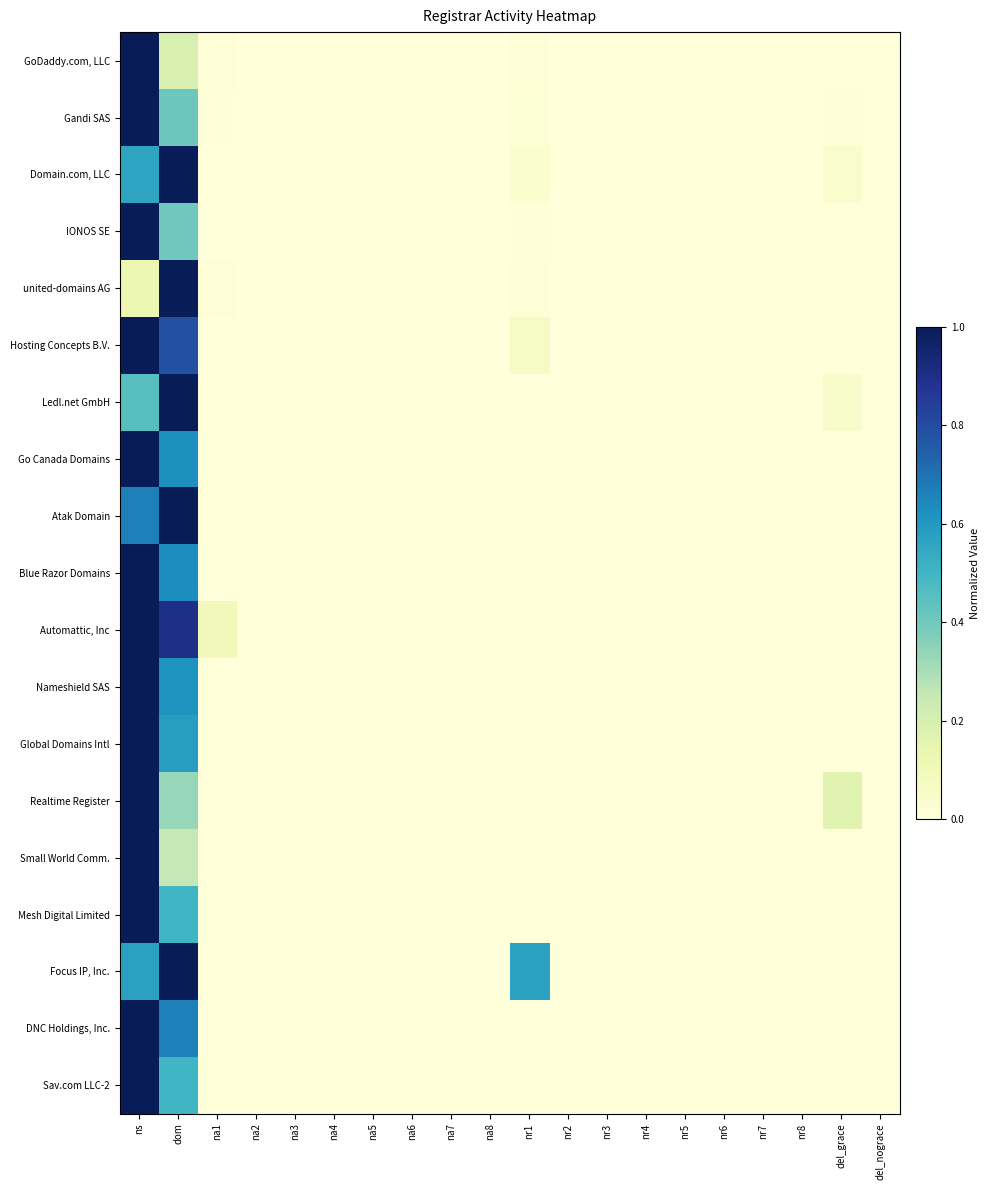

At which category does the chart reach its peak across all series?

ns